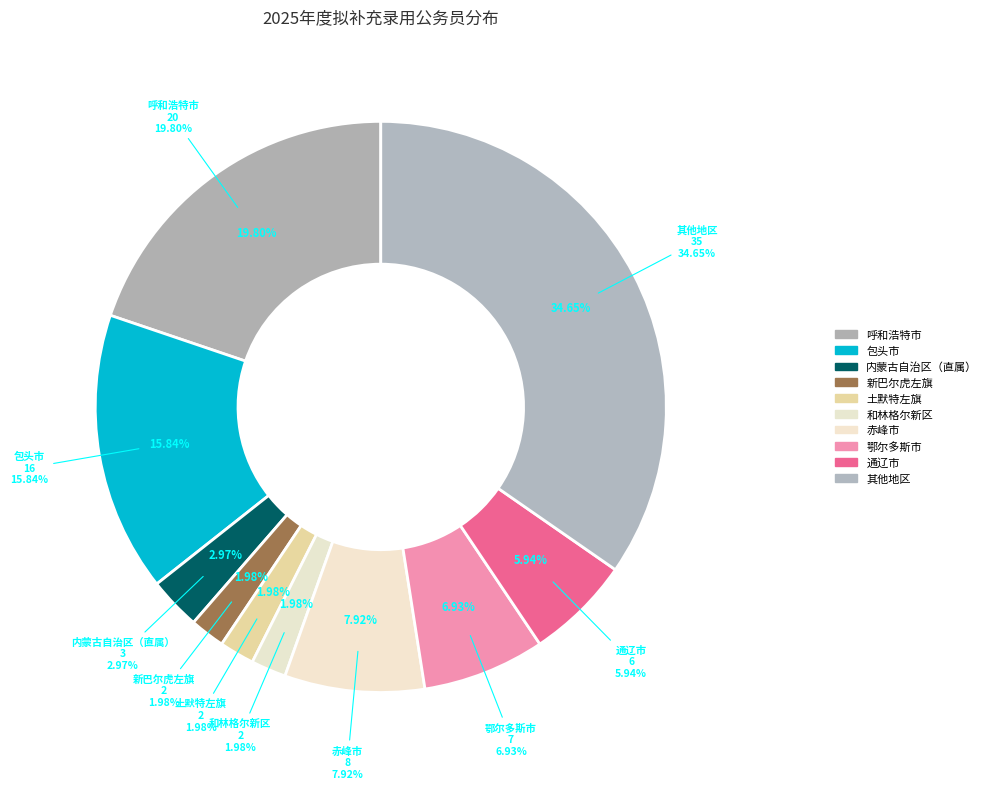

How many segments does this pie chart have?

2